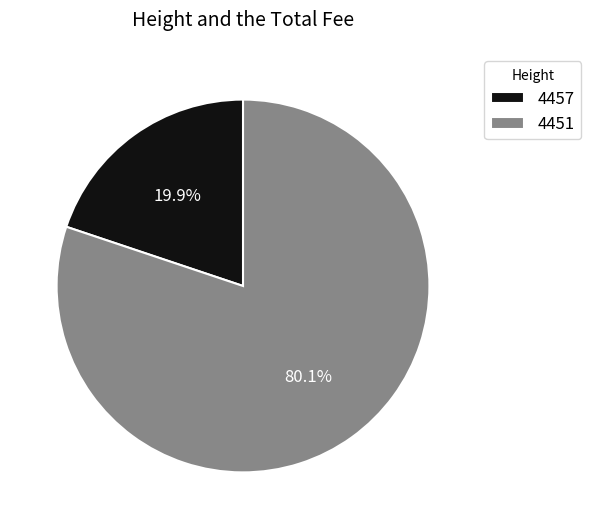

What is the ratio of the value at 4451 to the value at 4457?

4.0